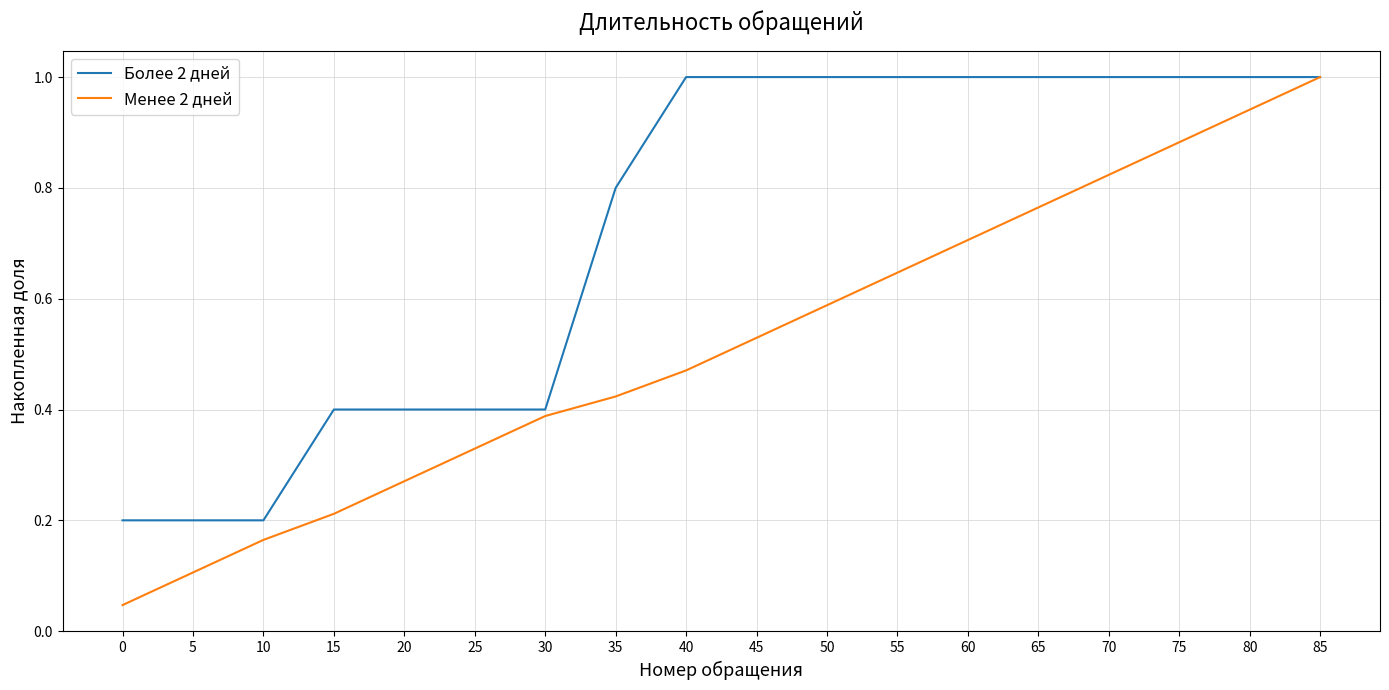

Is the value of Менее 2 дней at 25 greater than the value of Более 2 дней at 5?

Yes